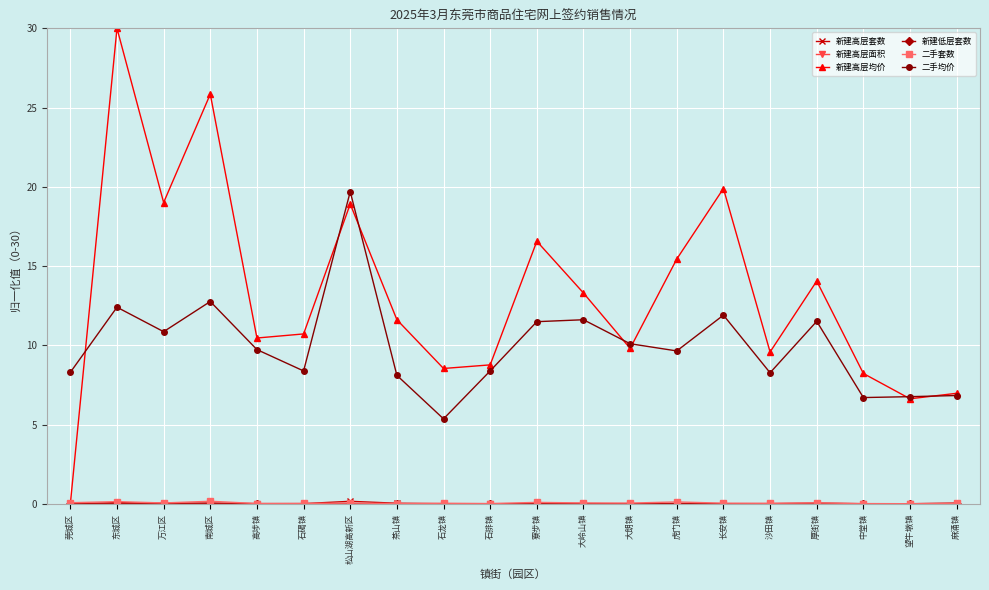

Which series changed the most between 石排镇 and 中堂镇?

二手均价